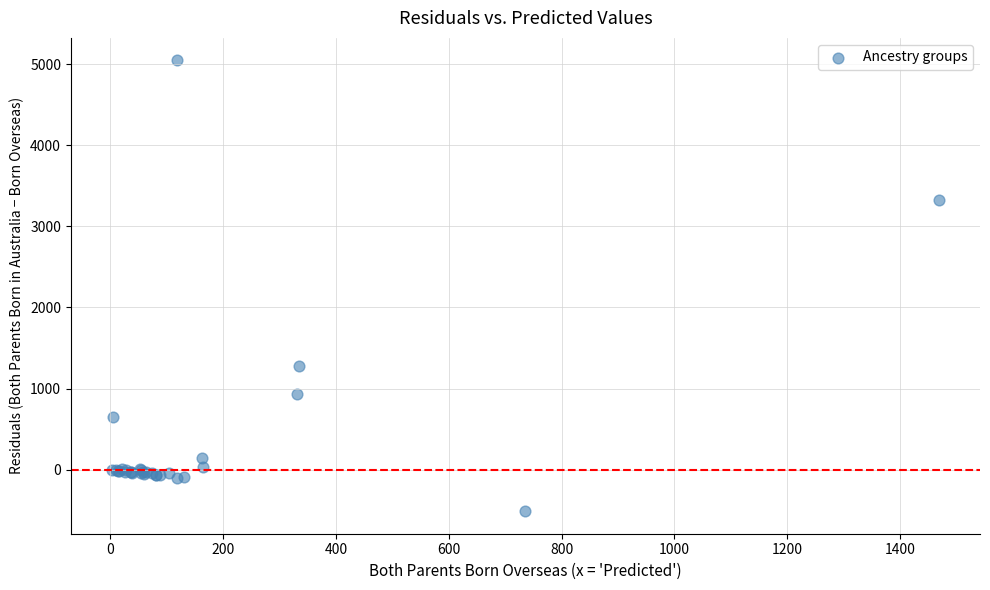

What Y value in the scatter plot is closest to 2267?

1278